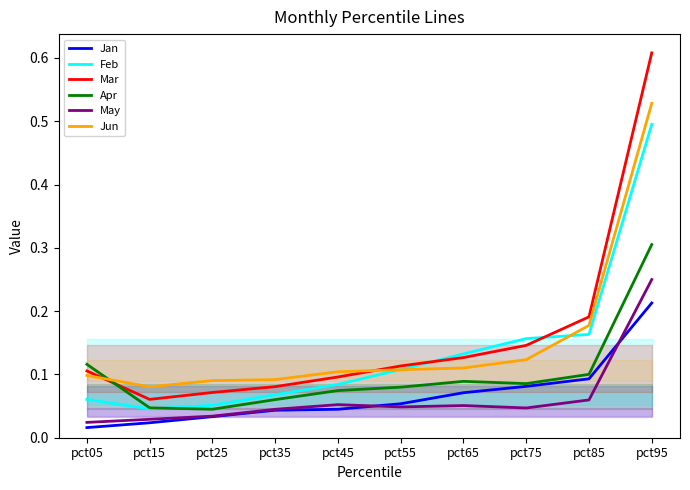

What is the difference between the highest and lowest values at pct85?

0.1